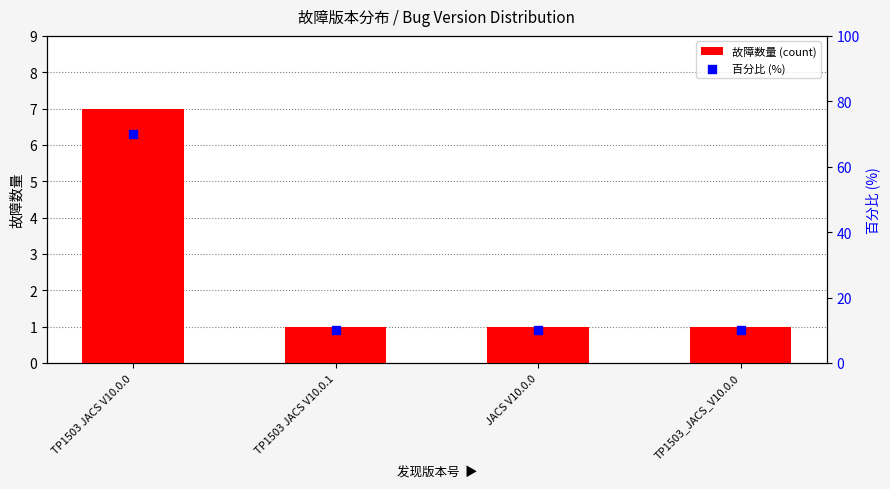

At which category is the sum across all series the highest?

TP1503 JACS V10.0.0